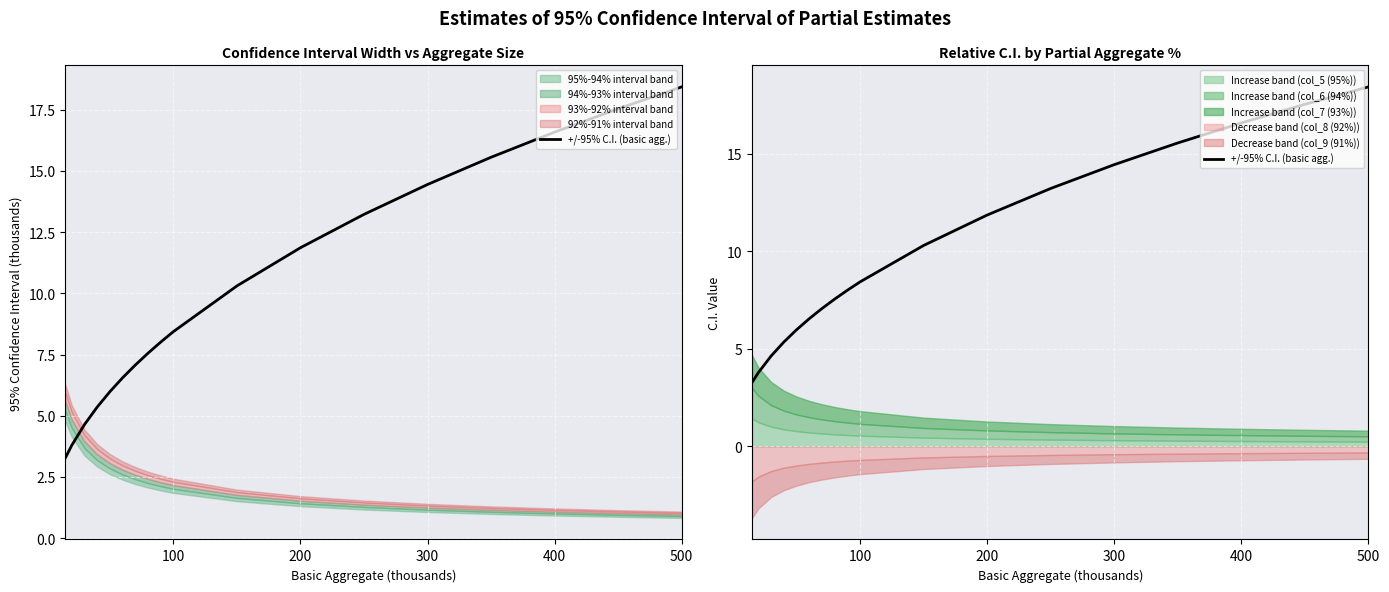

What is the sum of all values?

178.6